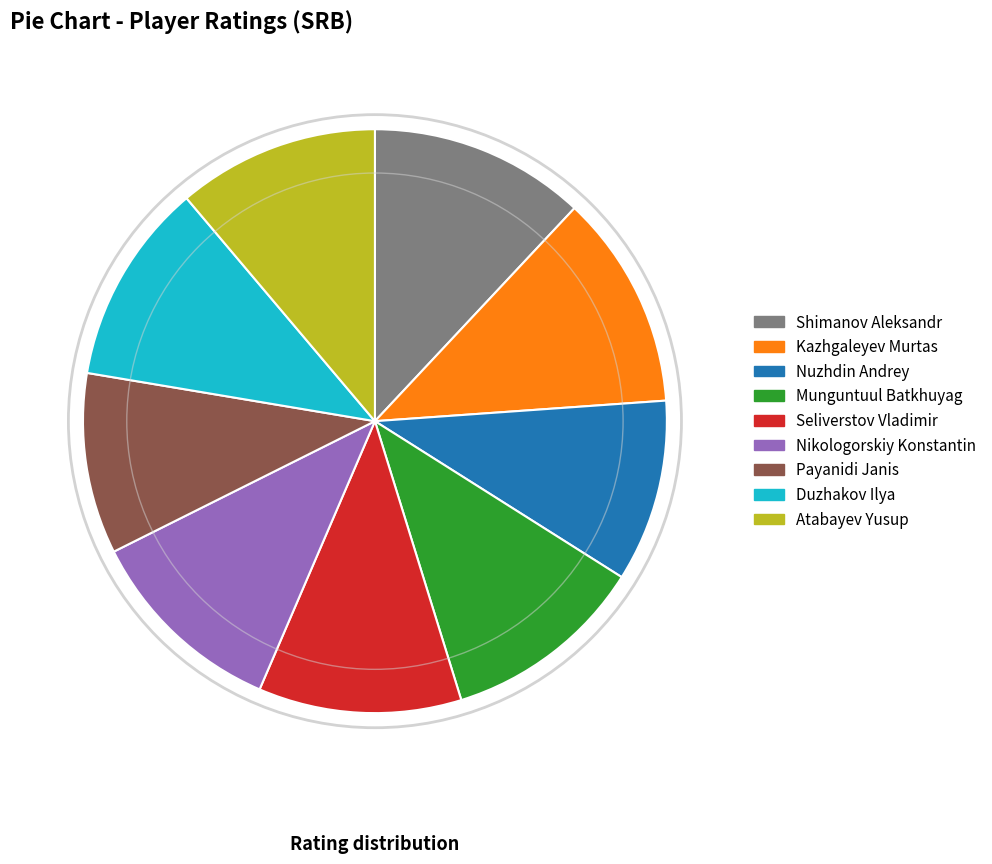

Which has a higher value, Nuzhdin Andrey or Atabayev Yusup?

Atabayev Yusup